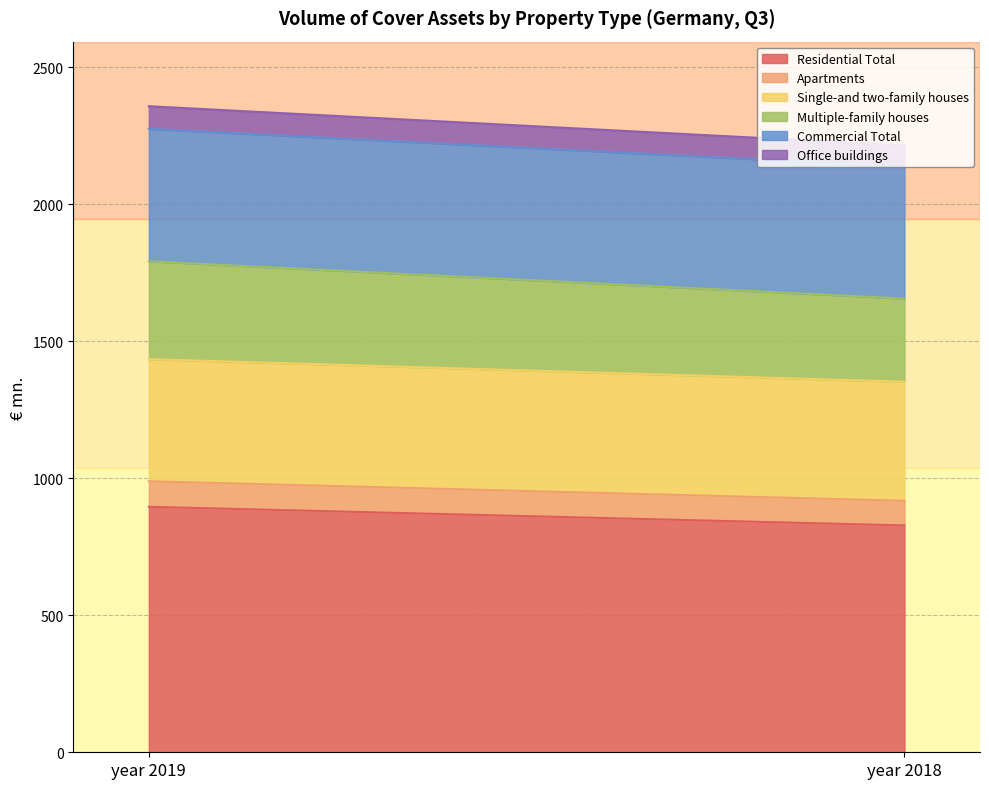

Which category has the highest value in the Single-and two-family houses series?

year 2019